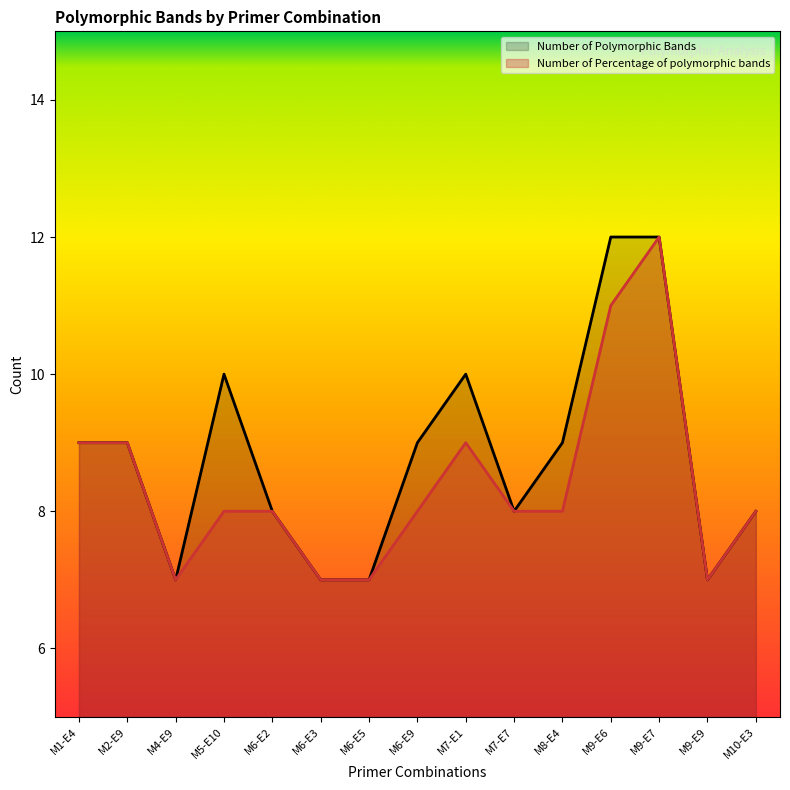

True or false: Number of Polymorphic Bands and Number of Percentage of polymorphic bands cross at least once.

False